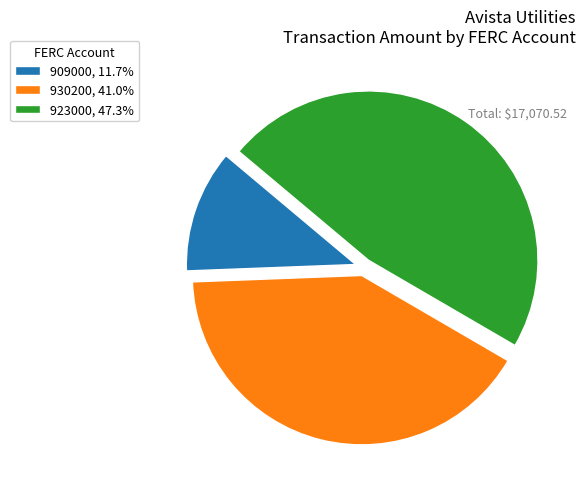

Is there any slice that represents more than half of the pie?

No